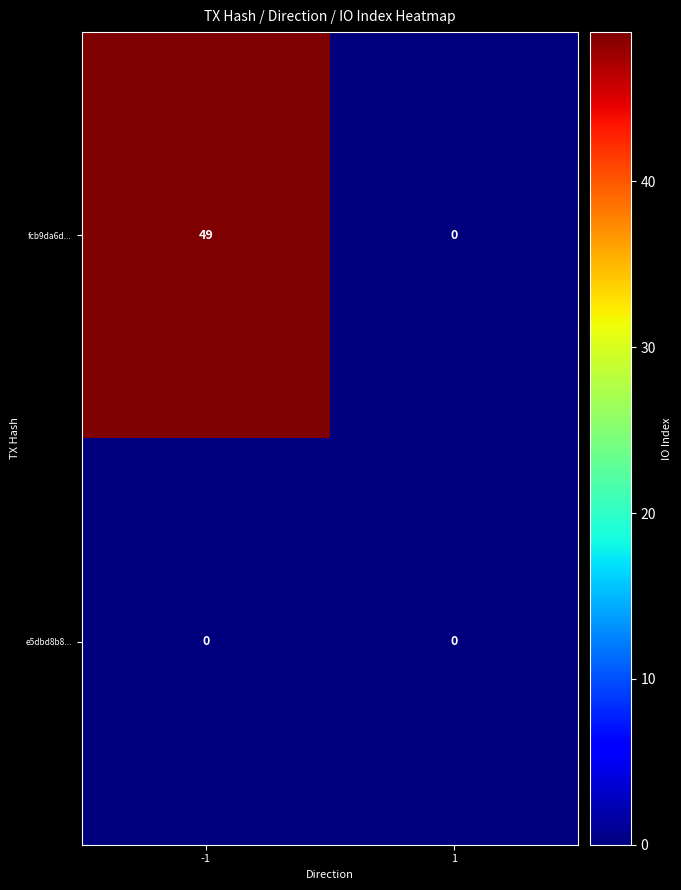

Is it true that e5dbd8b8... equals 0 at 1?

True